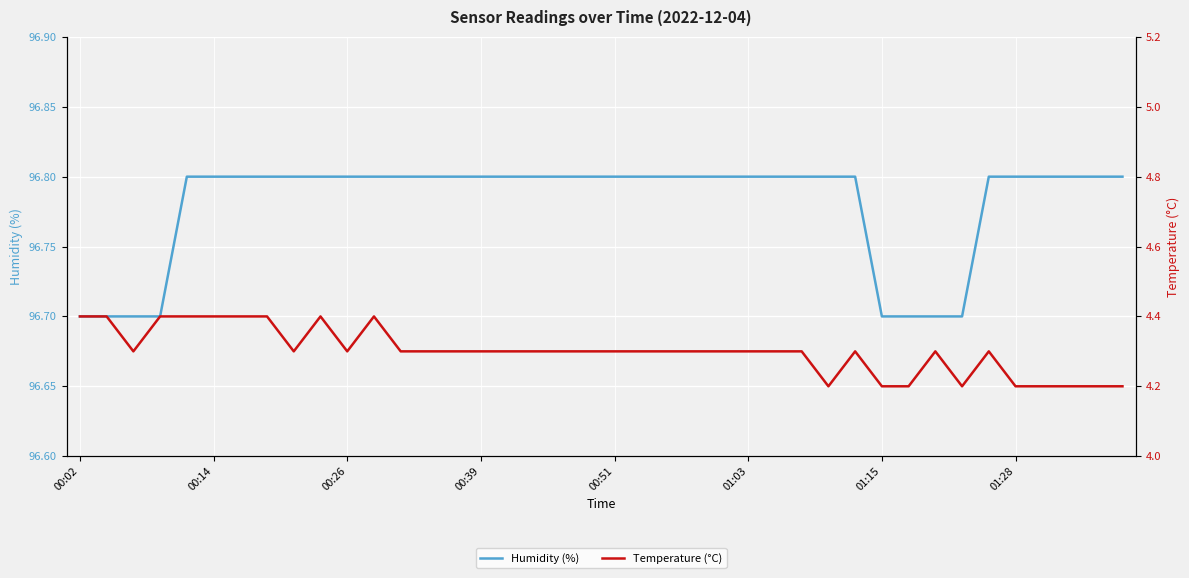

What is the minimum value for Humidity (%)?

96.7